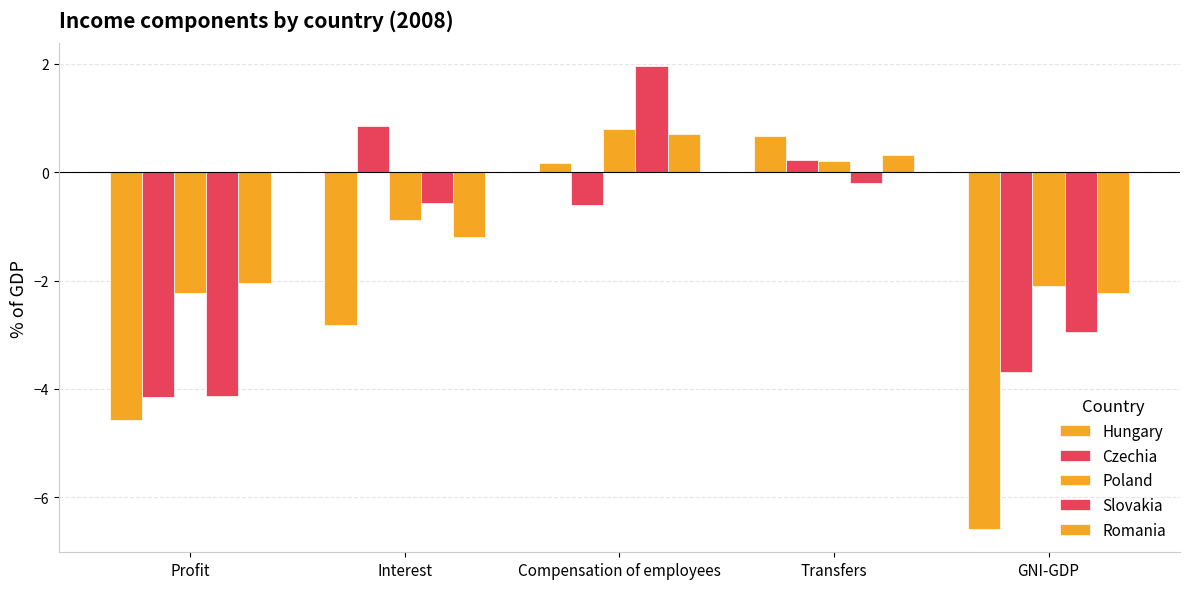

Reading left to right, what are all the values shown in this chart?

Hungary: Profit=-4.6	Interest=-2.8	Compensation of employees=0.2	Transfers=0.7	GNI-GDP=-6.6
Czechia: Profit=-4.1	Interest=0.8	Compensation of employees=-0.6	Transfers=0.2	GNI-GDP=-3.7
Poland: Profit=-2.2	Interest=-0.9	Compensation of employees=0.8	Transfers=0.2	GNI-GDP=-2.1
Slovakia: Profit=-4.1	Interest=-0.6	Compensation of employees=2.0	Transfers=-0.2	GNI-GDP=-2.9
Romania: Profit=-2.1	Interest=-1.2	Compensation of employees=0.7	Transfers=0.3	GNI-GDP=-2.2